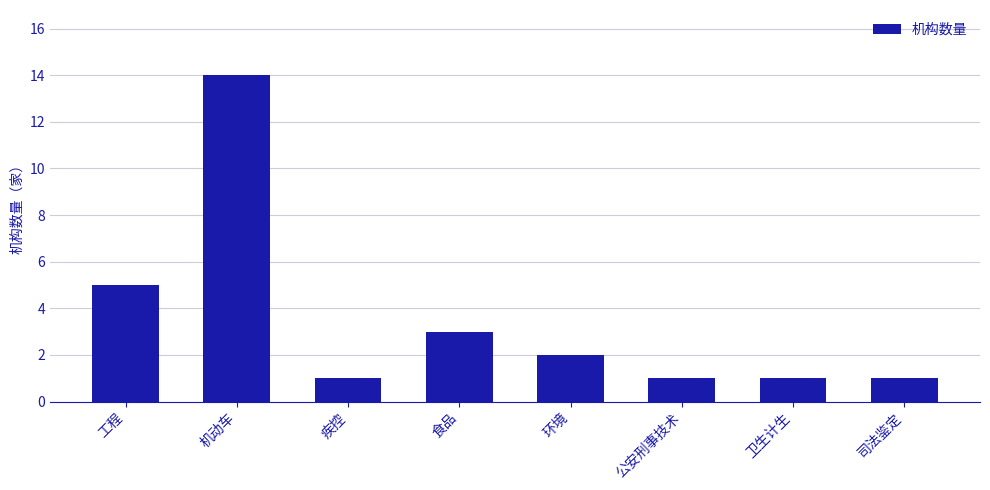

Are the bars horizontal?

No